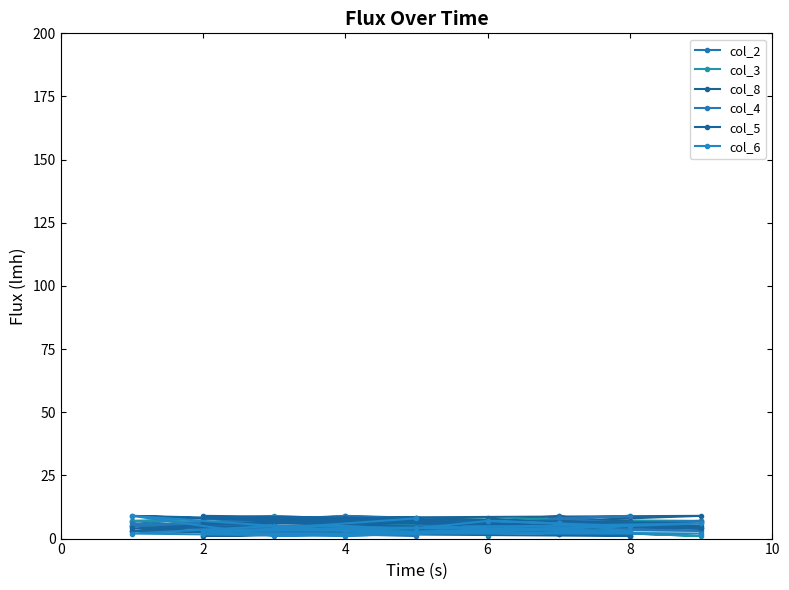

Which category has the highest value in the col_3 series?

8